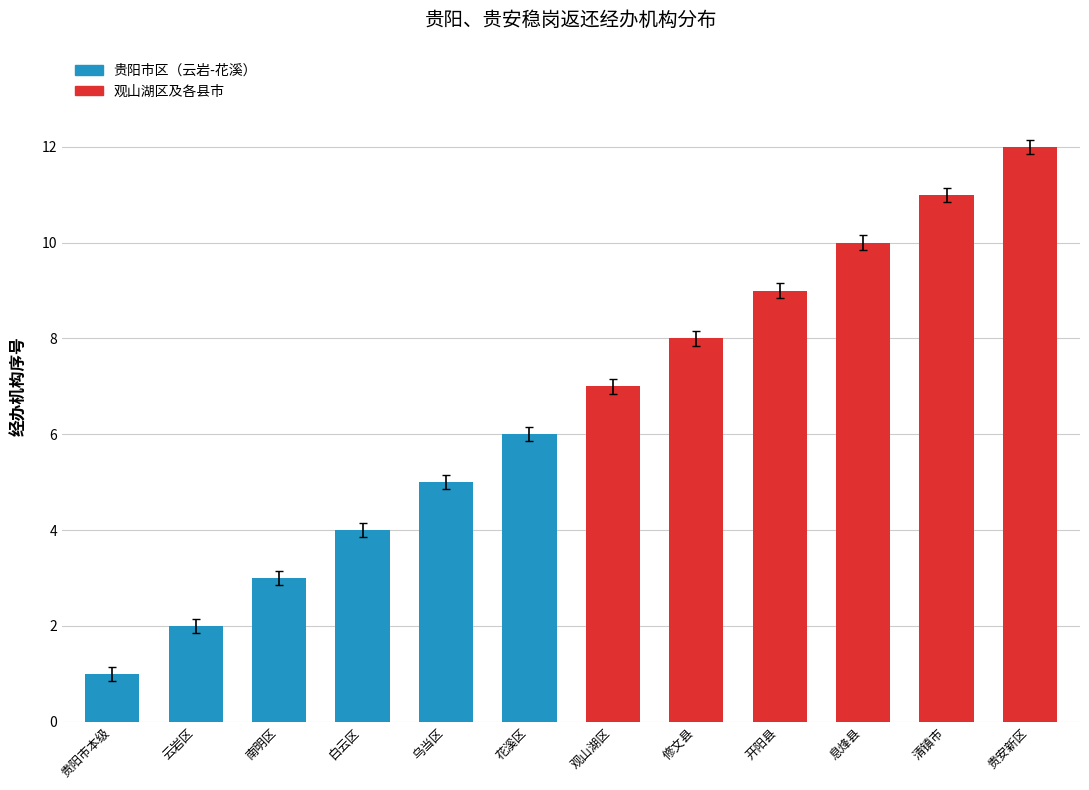

What is the minimum value shown in the chart?

1